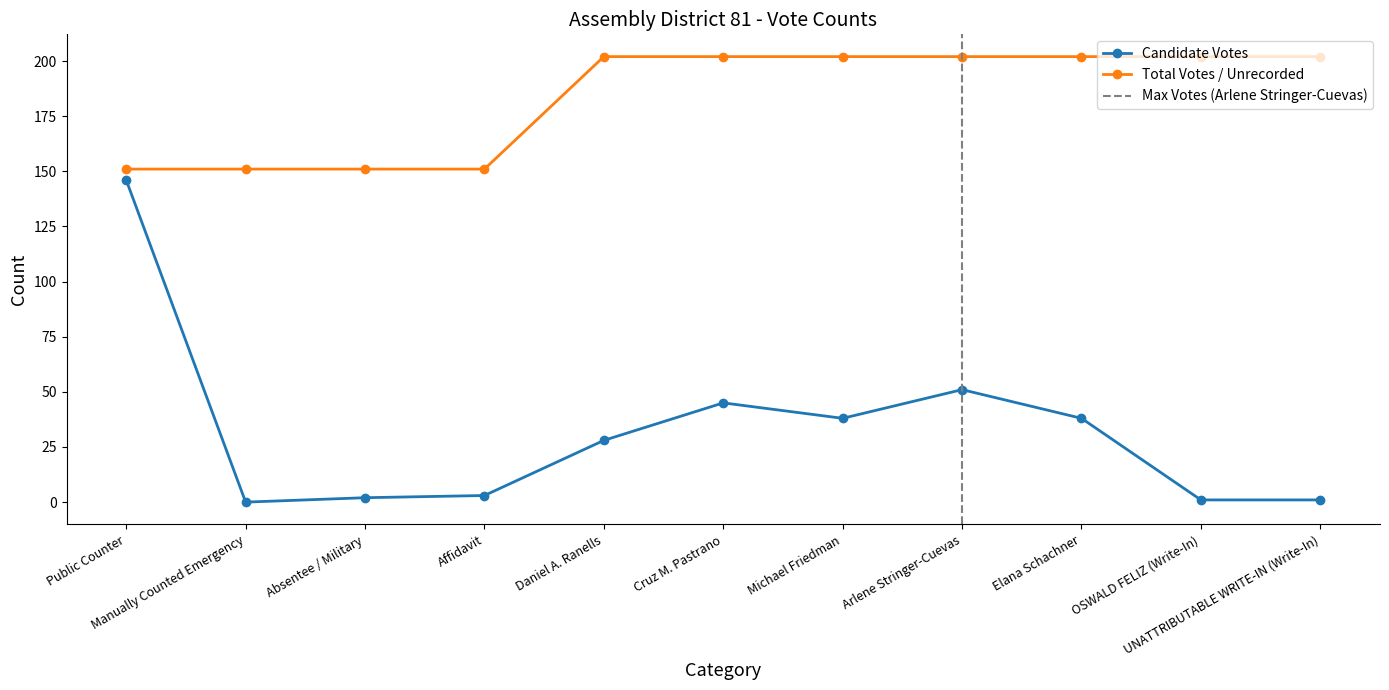

Which series has the largest range (max minus min)?

Candidate Votes